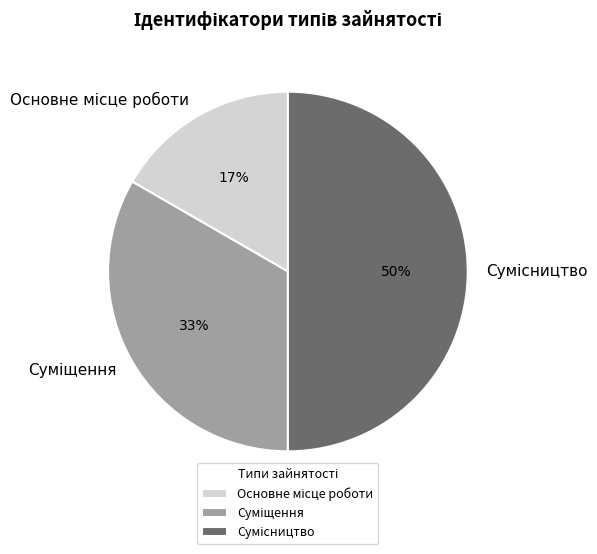

To the nearest percent, what is the average slice percentage?

33%